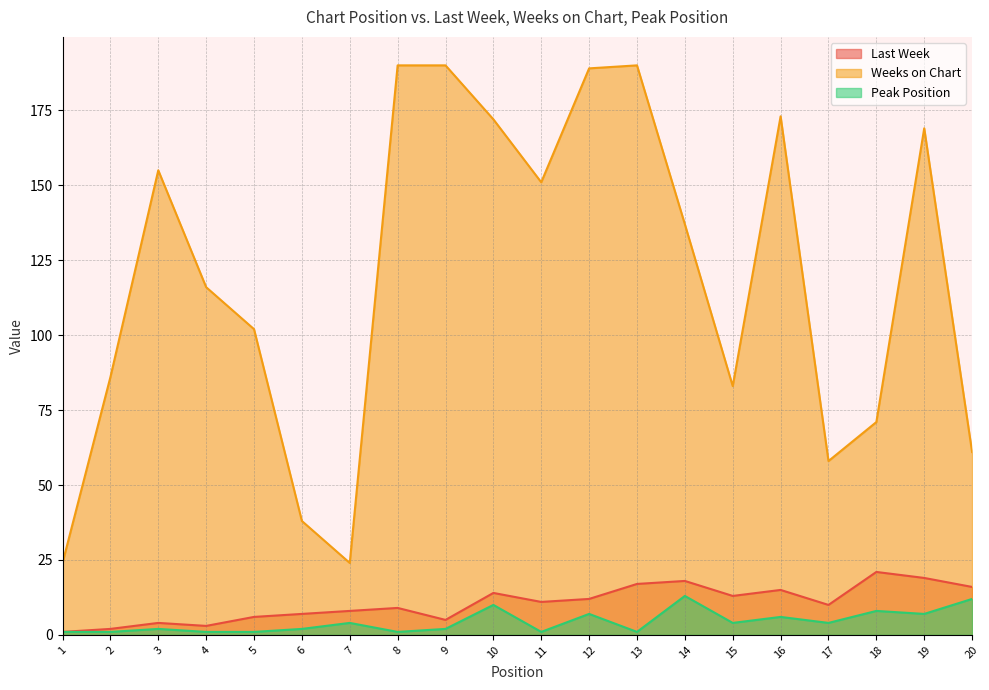

Which series has the largest total across all categories?

Weeks on Chart